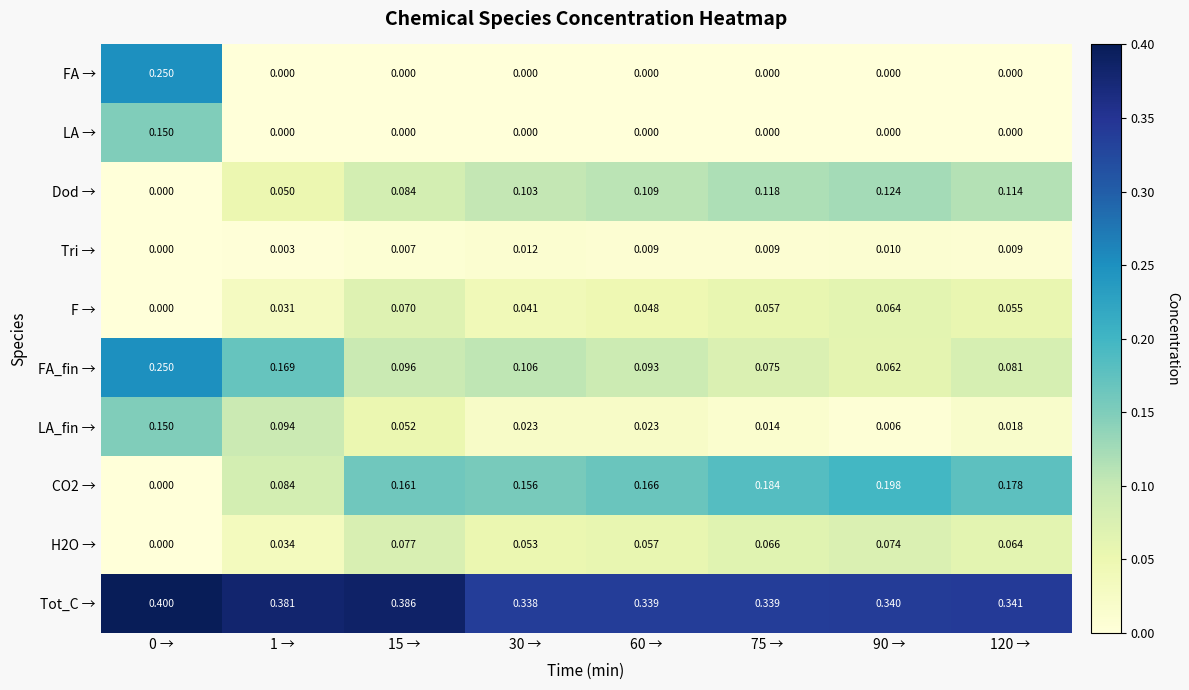

Which series has the largest range (max minus min)?

FA →